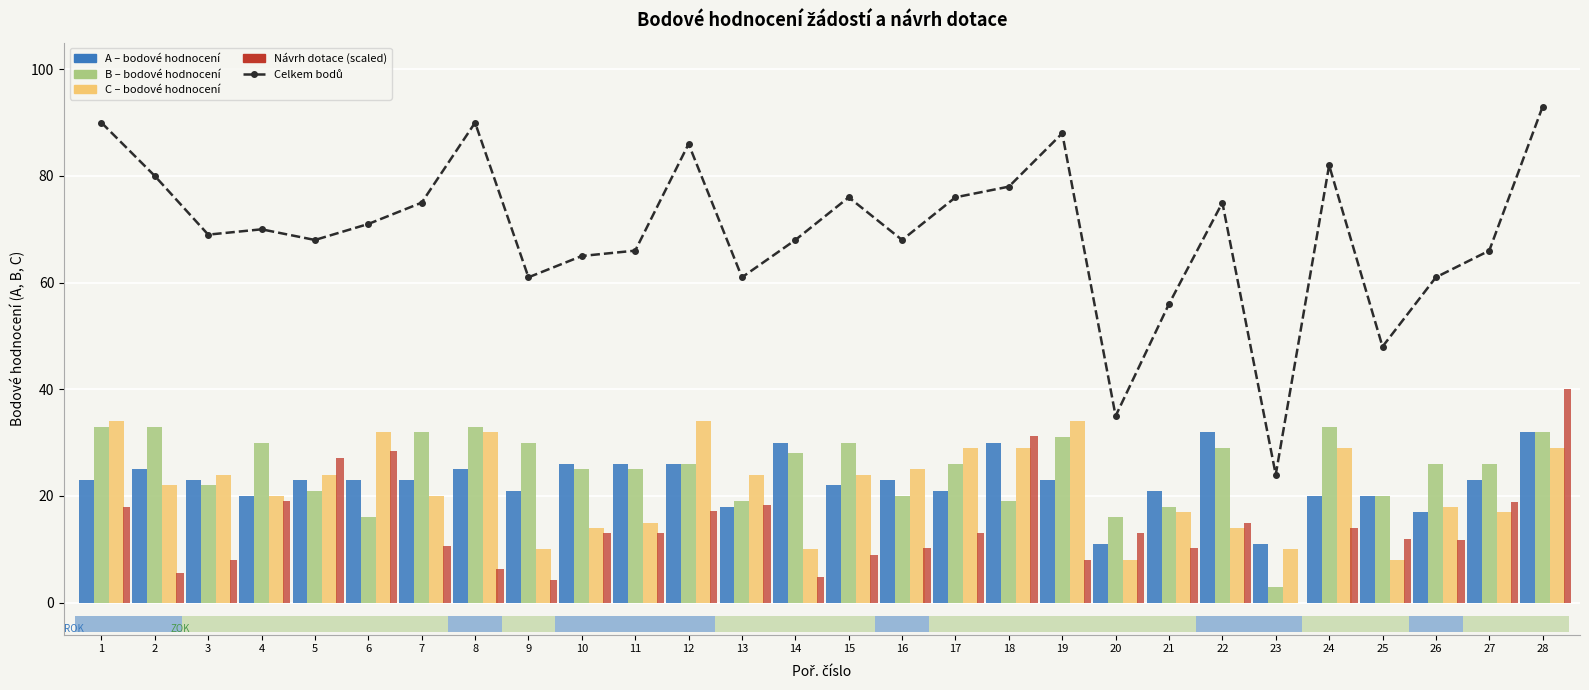

At 25, list the series in order from smallest to largest.

C, Návrh (scaled), A, B, Celkem bodů